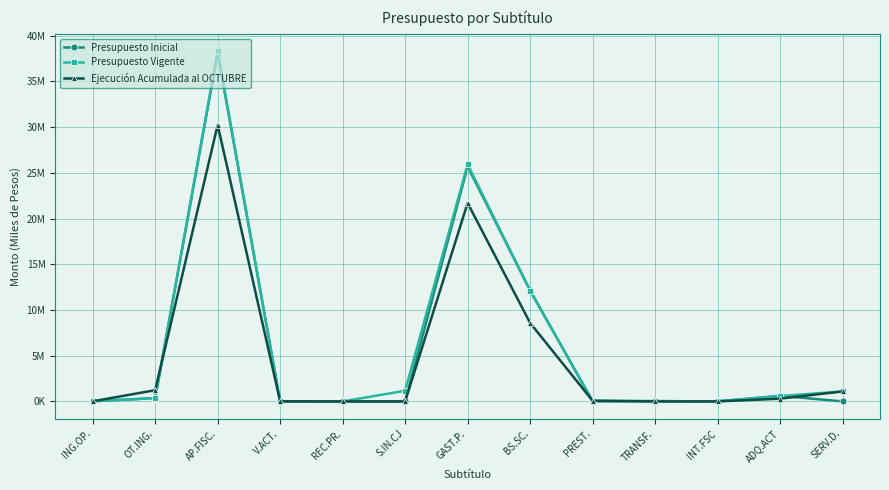

At which category is the sum across all series the highest?

AP.FISC.